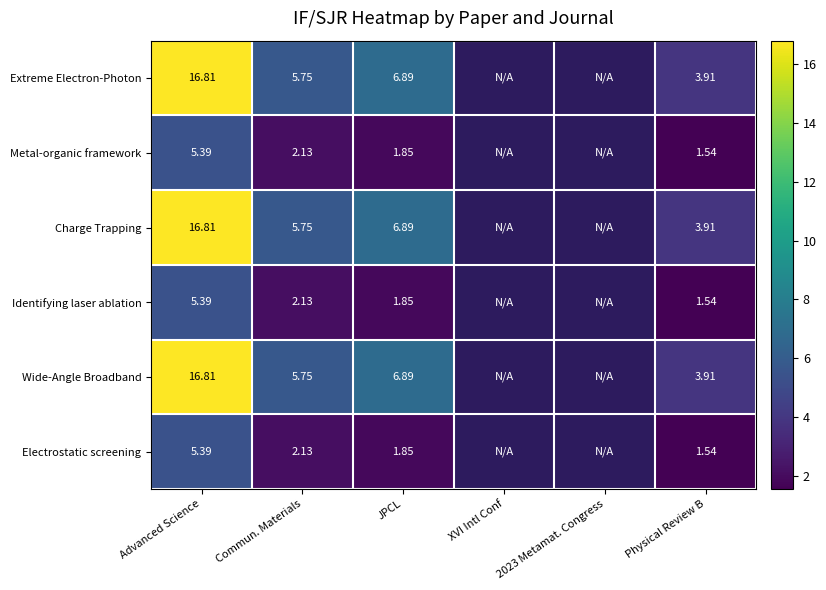

Is the value of Charge Trapping at Commun. Materials greater than the value of Identifying laser ablation at Commun. Materials?

Yes